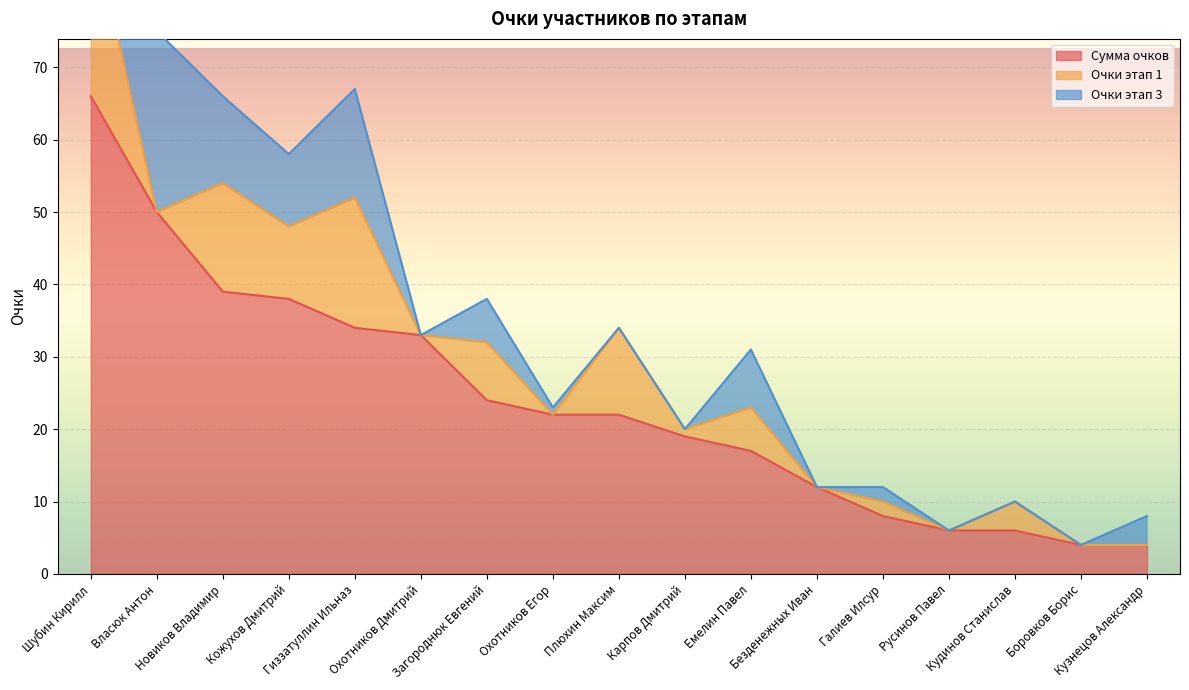

Which has a higher value, Галиев Илсур or Новиков Владимир?

Новиков Владимир